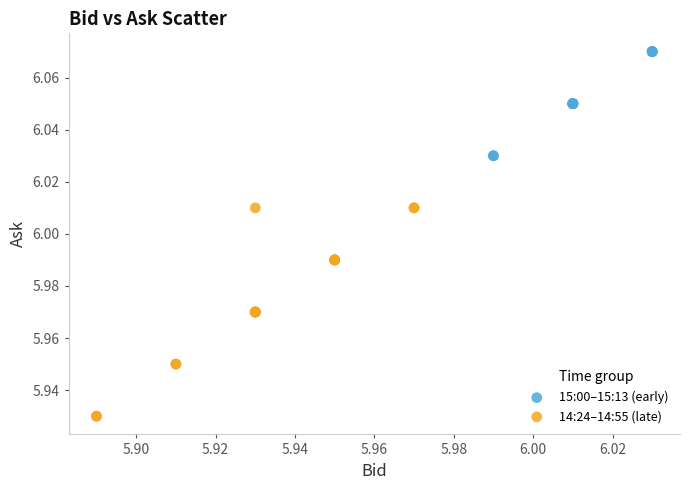

Which series reaches the minimum Y coordinate?

14:24–14:55 (late)